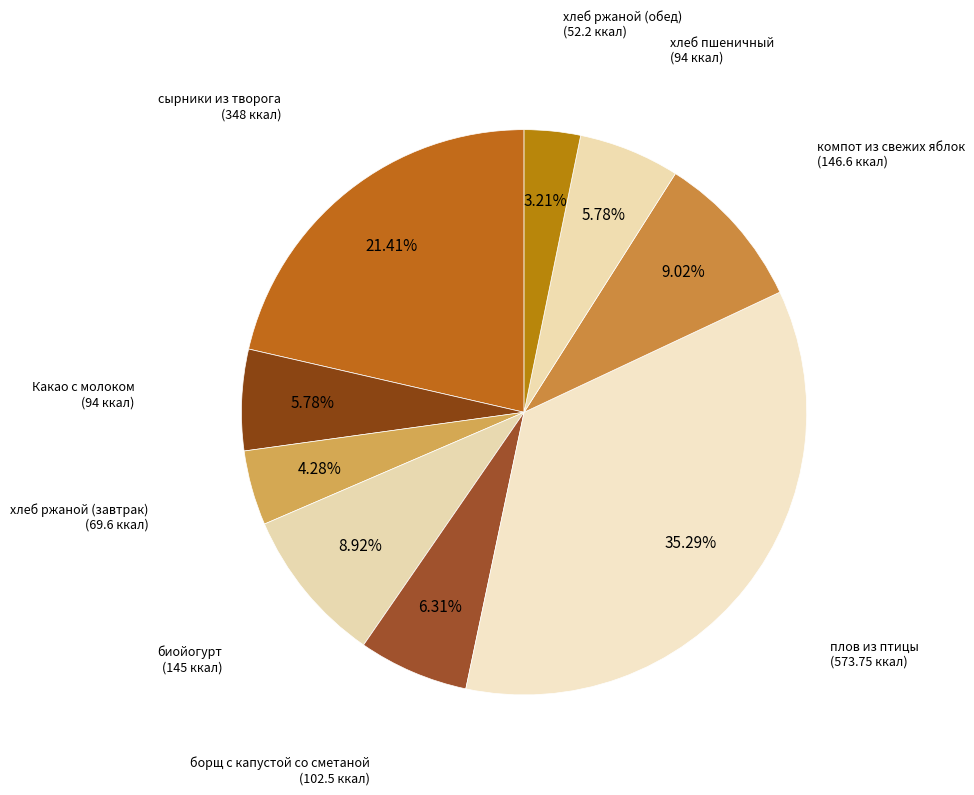

Which category has the biggest portion of the pie?

плов из птицы